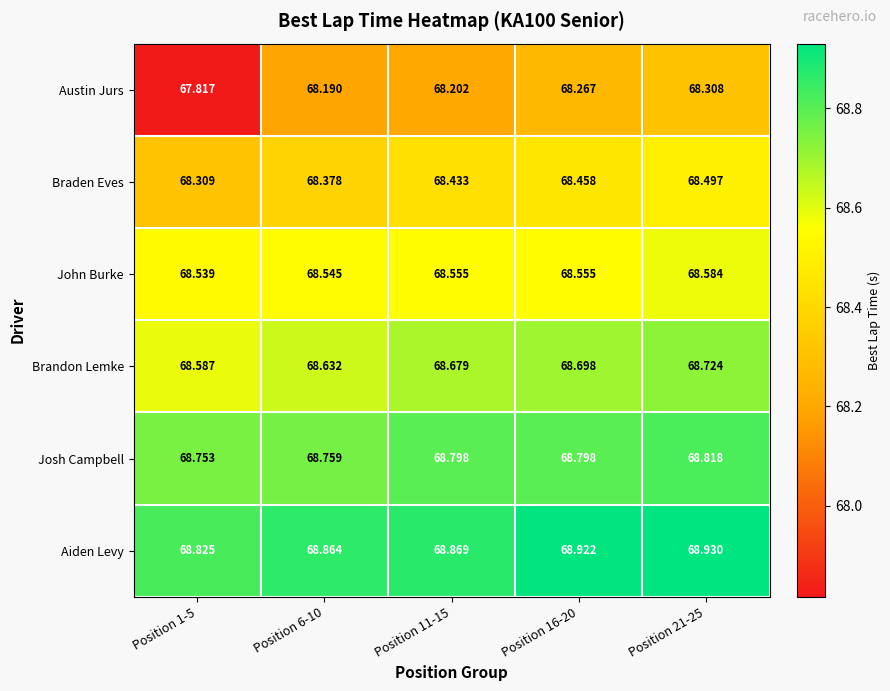

Is the value of Brandon Lemke at Position 1-5 greater than the value of John Burke at Position 21-25?

Yes